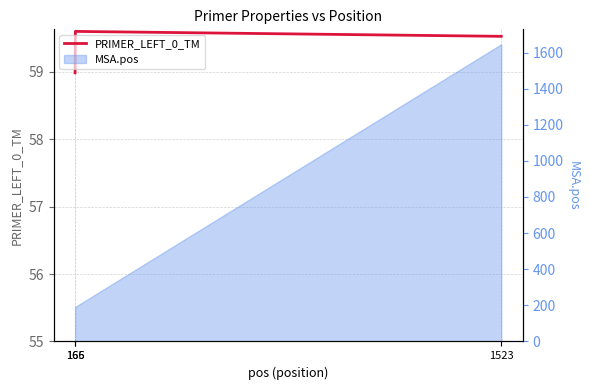

What is the ratio of the value at 166 to the value at 1523?

1.0